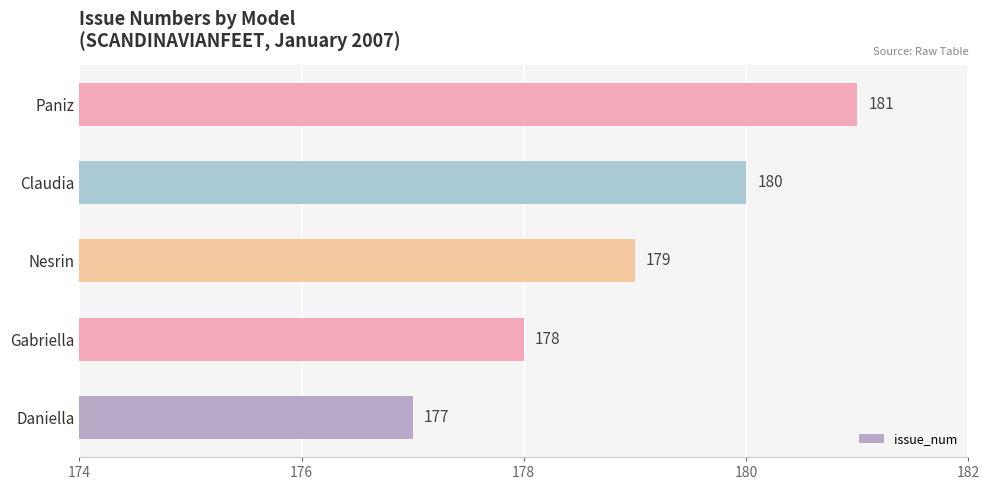

Approximately how many times larger is the value at Paniz compared to Claudia?

1.0